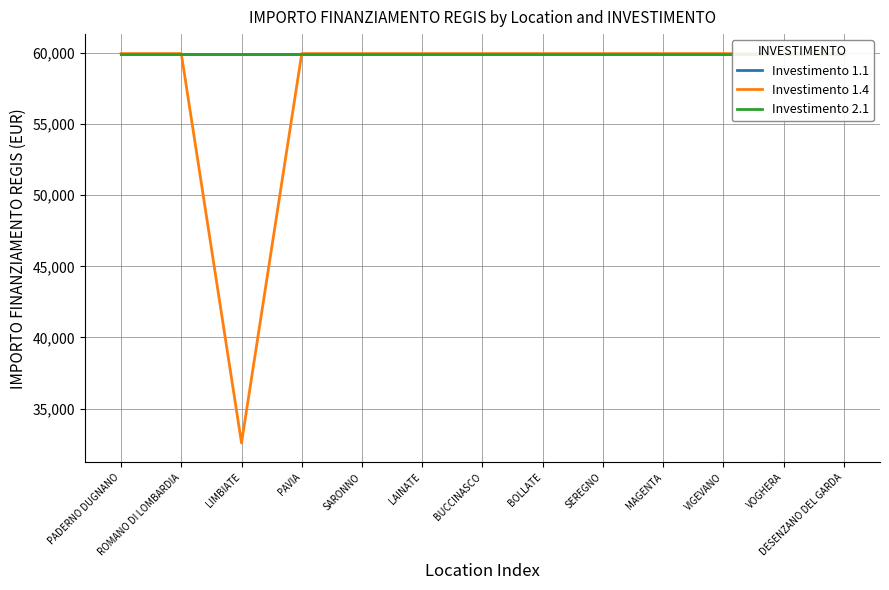

Reading left to right, what are all the values shown in this chart?

Investimento 1.1: 59966	59966	59966	59966	59966	59966	59966	59966	59966	59966	59966	59966	59966
Investimento 1.4: 59966	59966	32589	59966	59966	59966	59966	59966	59966	59966	59966	59966	59966
Investimento 2.1: 59966	59966	59966	59966	59966	59966	59966	59966	59966	59966	59966	59966	59966